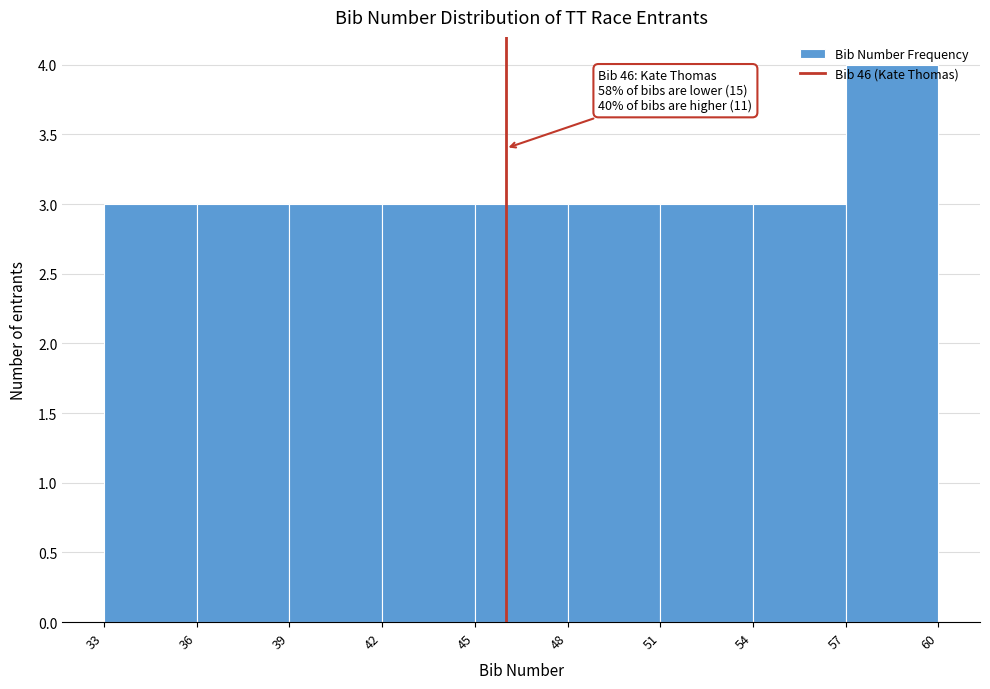

Which range on the x-axis has the tallest bar?

57 to 60